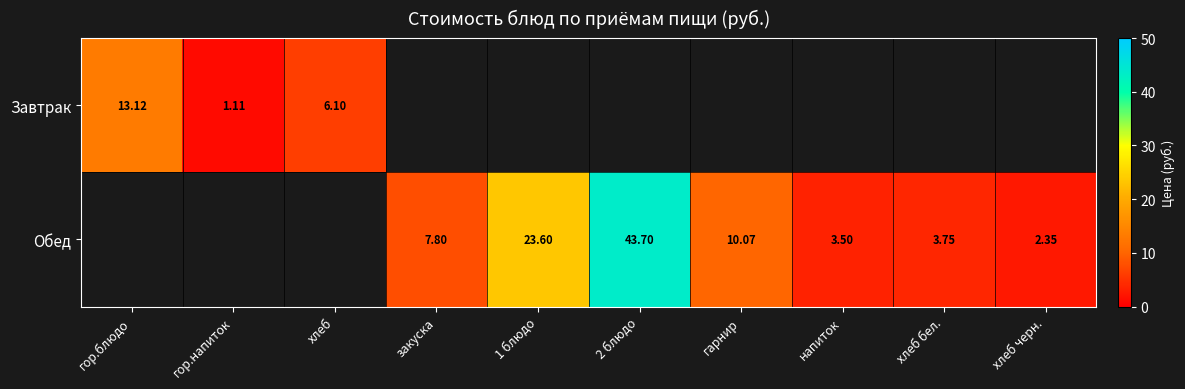

How many data points does each series have?

10